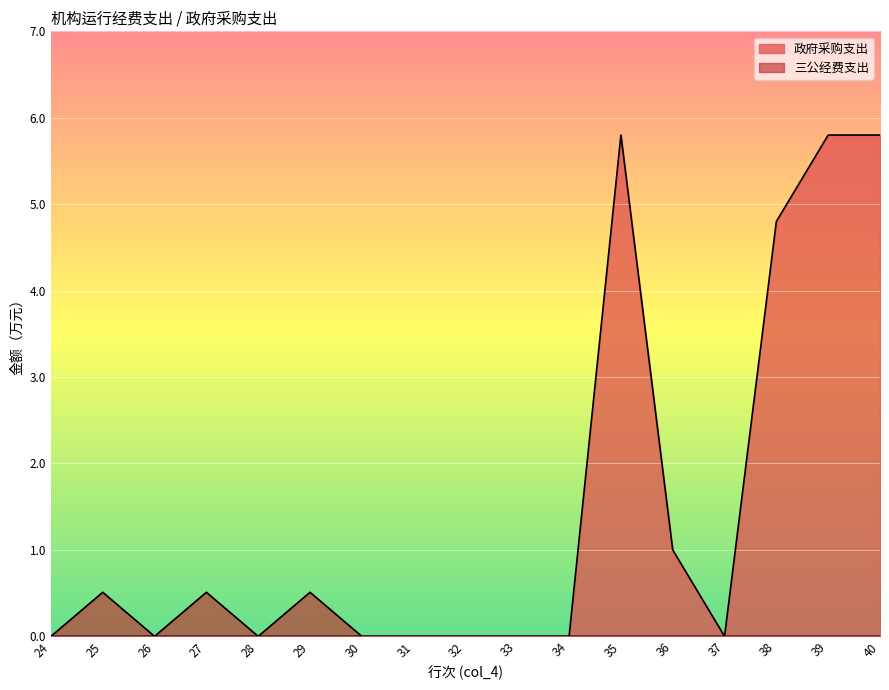

Reading left to right, extract all data points from this chart.

政府采购支出: 24=0.0	25=0.0	26=0.0	27=0.0	28=0.0	29=0.0	30=0.0	31=0.0	32=0.0	33=0.0	34=0.0	35=5.8	36=1.0	37=0.0	38=4.8	39=5.8	40=5.8
三公经费支出: 24=0.0	25=0.5	26=0.0	27=0.5	28=0.0	29=0.5	30=0.0	31=0.0	32=0.0	33=0.0	34=0.0	35=0.0	36=0.0	37=0.0	38=0.0	39=0.0	40=0.0